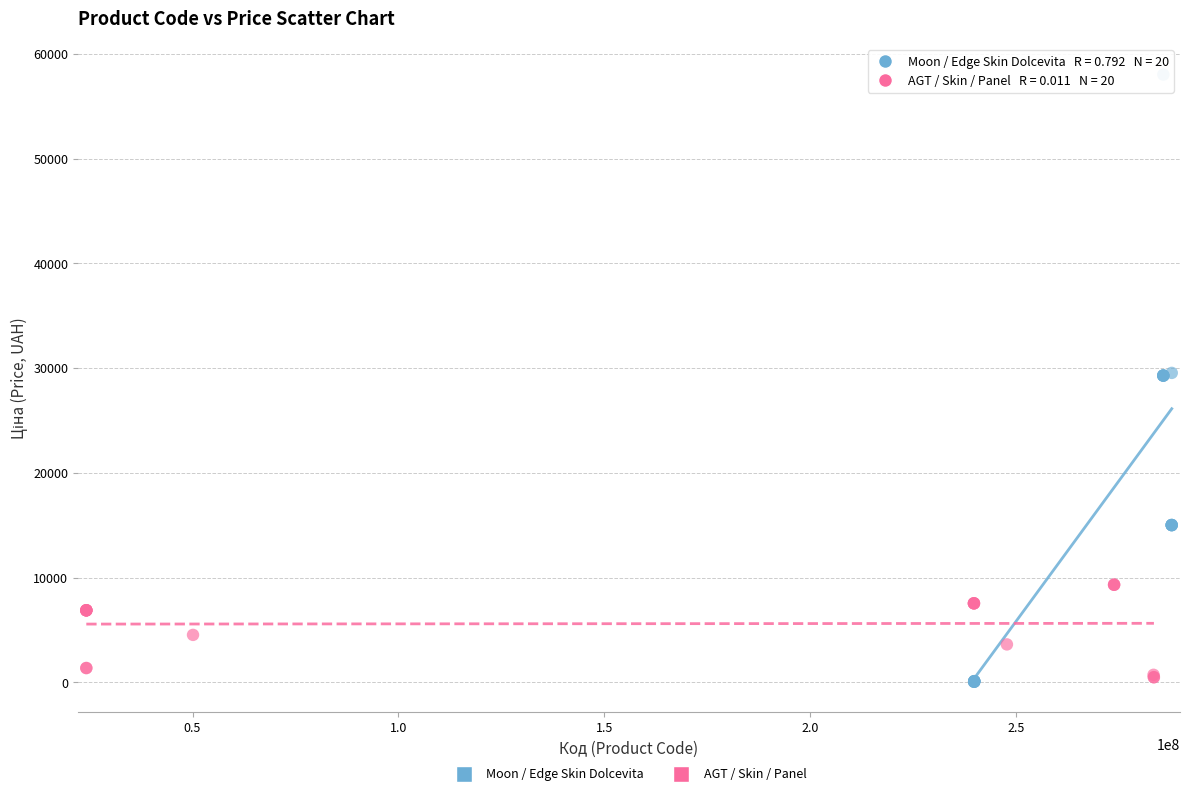

Which series contains the highest Y value?

Moon / Edge Skin Dolcevita